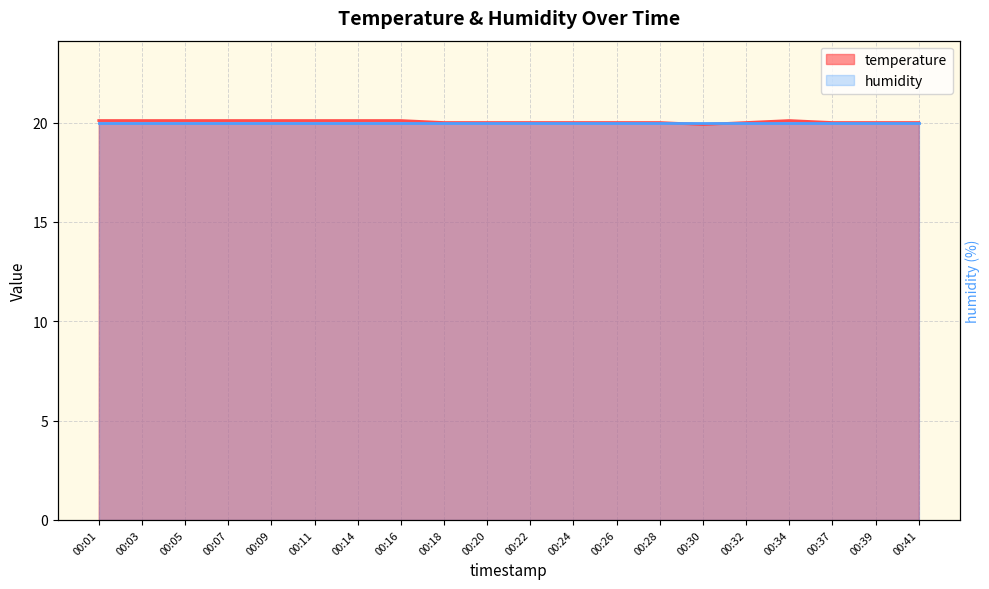

What is the minimum value shown in the chart?

19.9